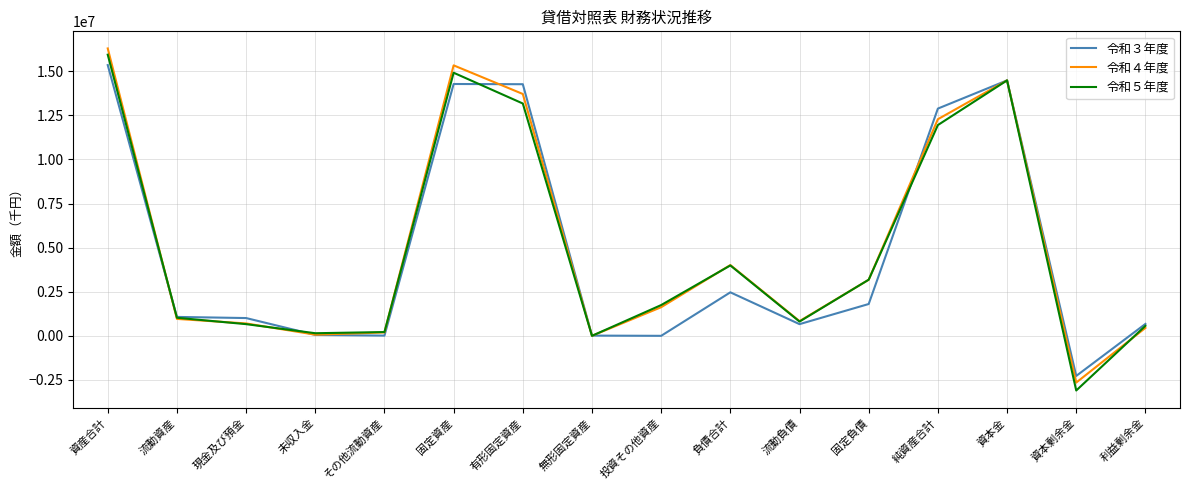

Which series has the largest range (max minus min)?

令和５年度